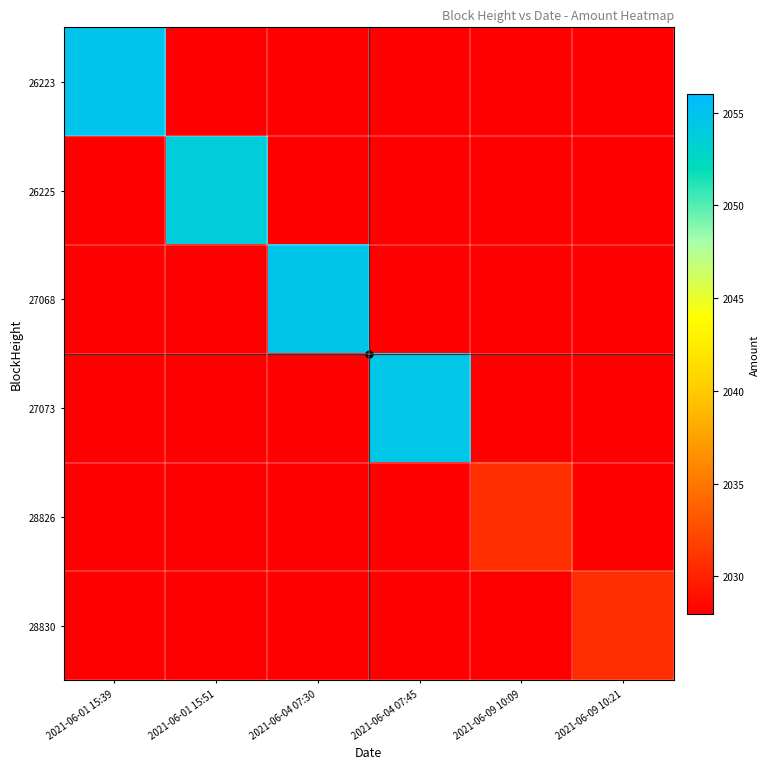

Rank the series at 2021-06-09 10:09 from highest to lowest value.

28826, 26223, 26225, 27068, 27073, 28830